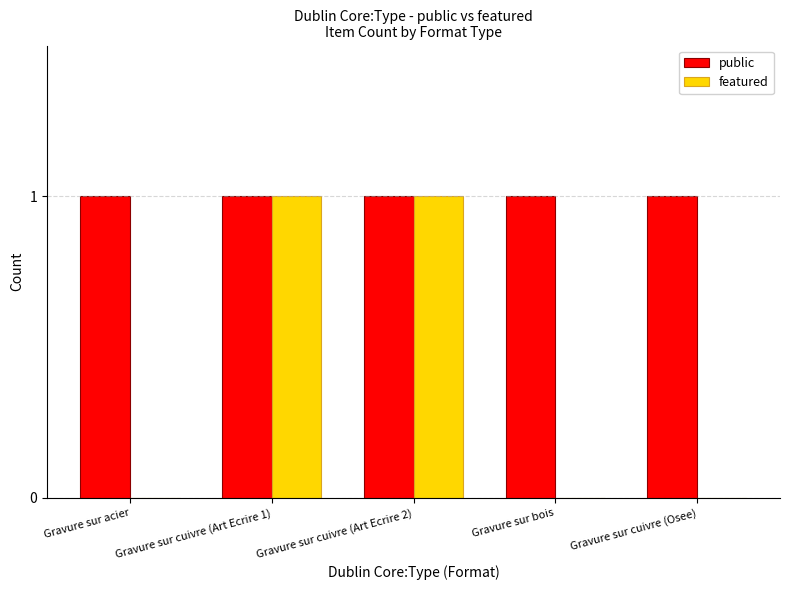

Does the chart contain stacked bars?

No